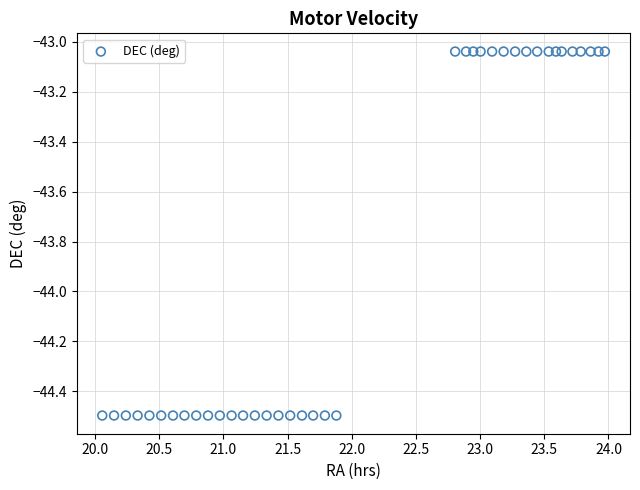

What is the range of X values (max minus min)?

3.9